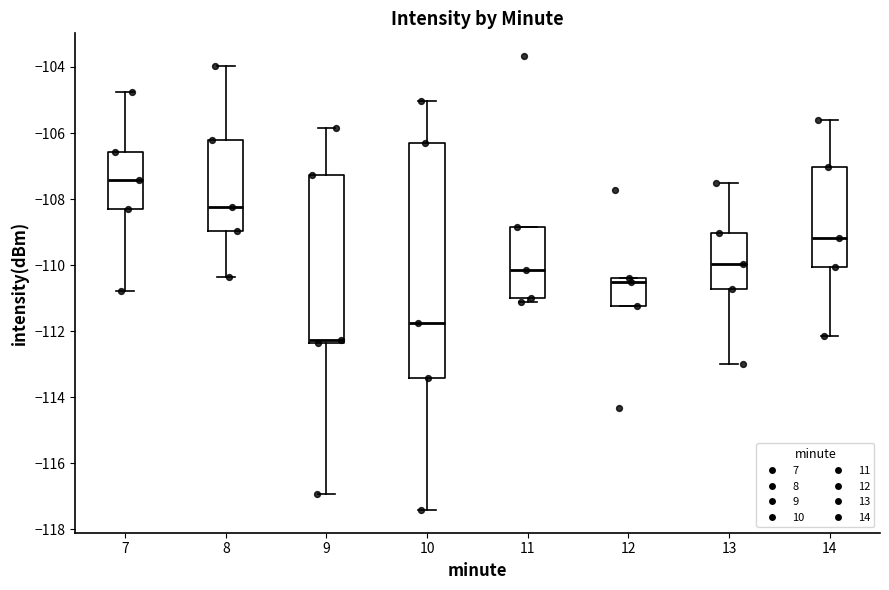

Reading left to right, read every box against the y-axis: the position of its median line, the range the box covers, and the ends of its whiskers. The values are not printed on the chart, so give them approximately, as read against the axis.

7: median -107.4, box -108.2 to -106.6, whiskers -110.8 to -104.8
8: median -108.2, box -109.0 to -106.2, whiskers -110.4 to -104.0
9: median -112.2, box -112.4 to -107.2, whiskers -117.0 to -105.8
10: median -111.8, box -113.4 to -106.2, whiskers -117.4 to -105.0
11: median -110.2, box -111.0 to -108.8, whiskers -111.2 to -108.8
12: median -110.6, box -111.2 to -110.4, whiskers -111.2 to -110.4
13: median -110.0, box -110.8 to -109.0, whiskers -113.0 to -107.6
14: median -109.2, box -110.0 to -107.0, whiskers -112.2 to -105.6